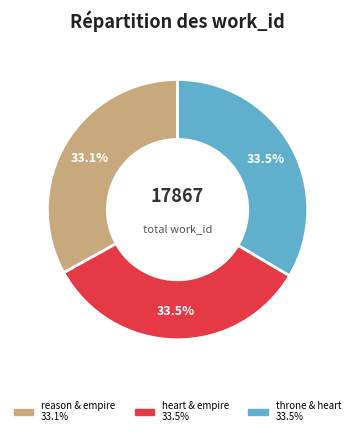

Is there a majority slice in this chart?

No